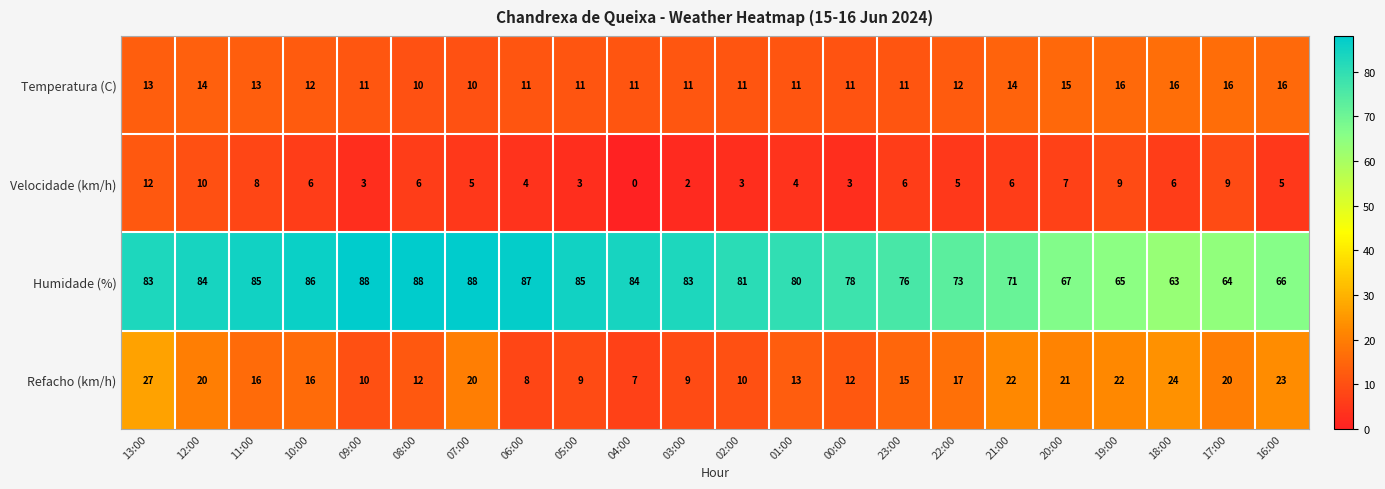

At which category does the chart reach its minimum across all series?

04:00